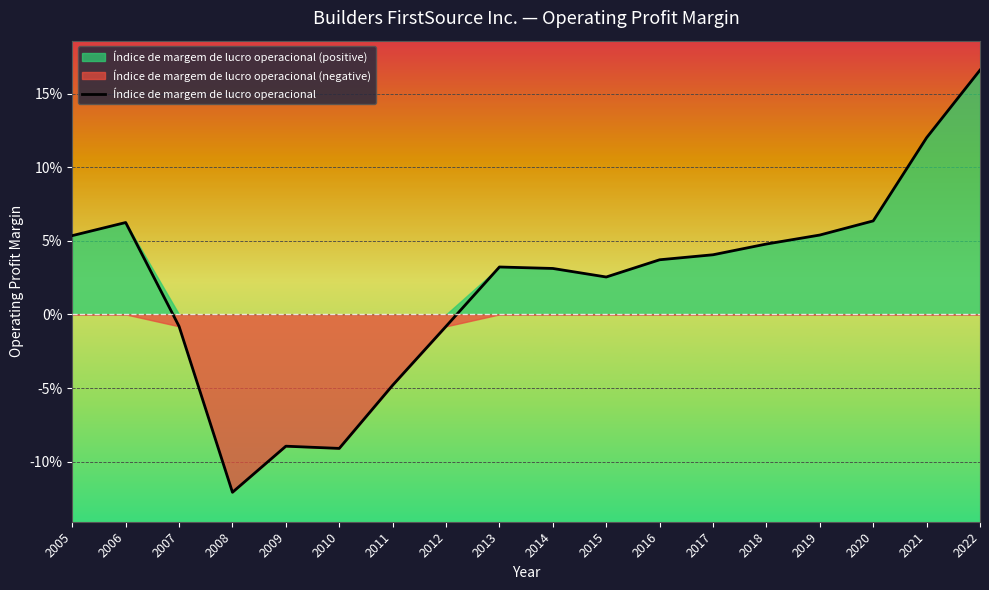

What is the smallest value displayed?

-0.1